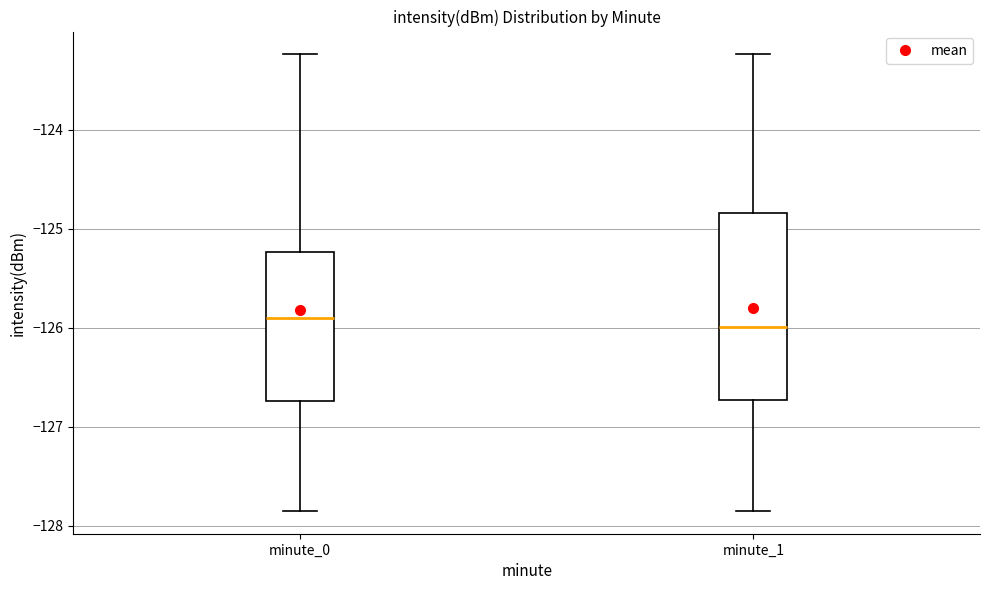

Which box is the tallest, from its lower edge to its upper edge?

minute_1